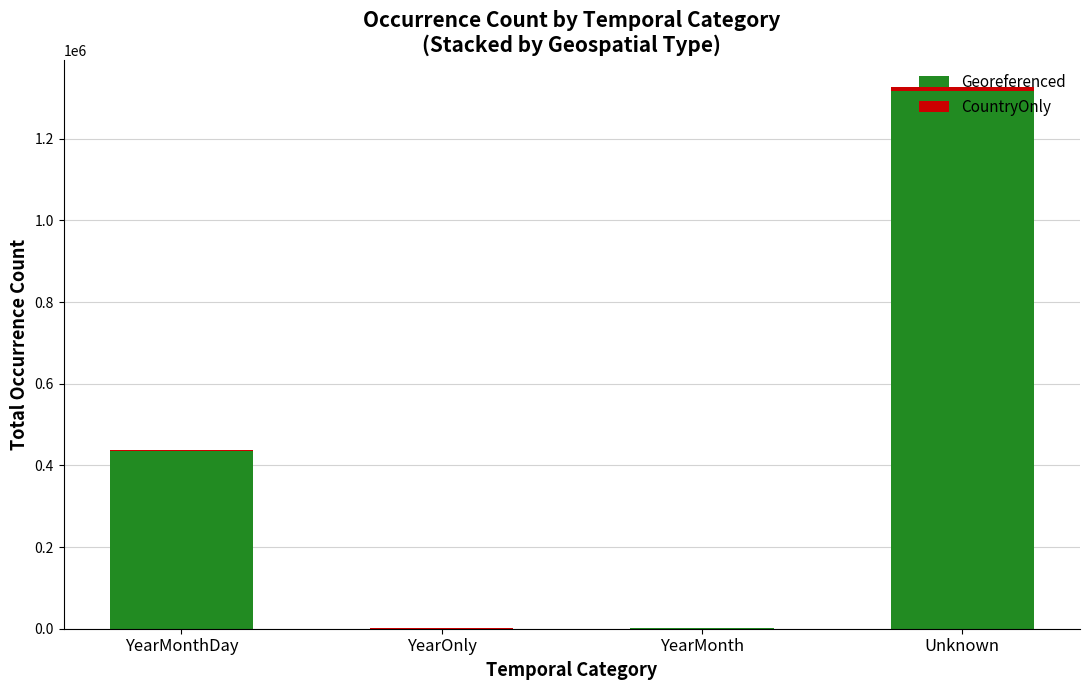

At which category is the sum across all series the highest?

Unknown